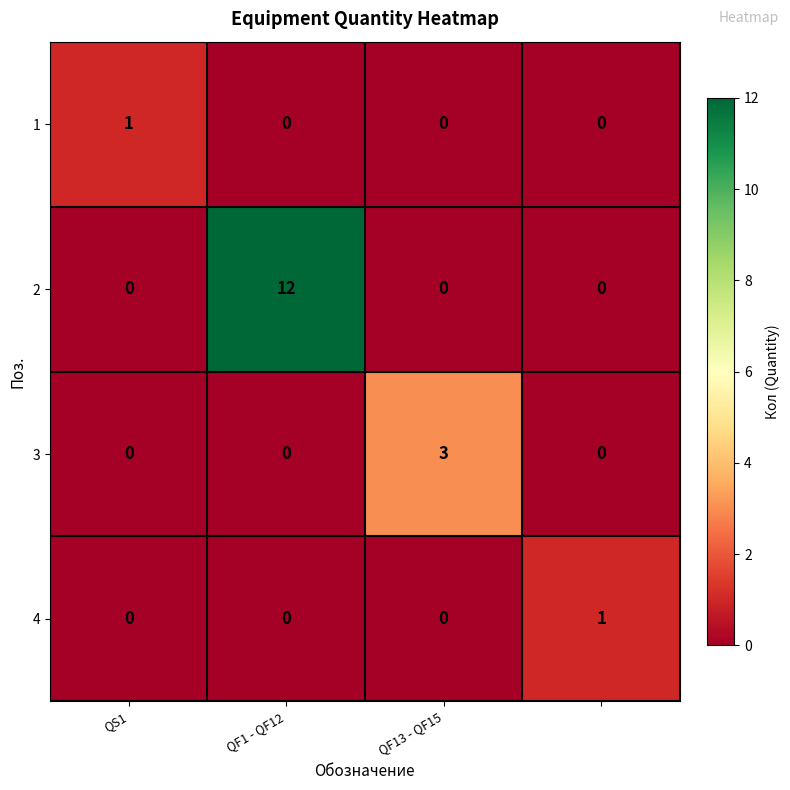

What is the difference between the maximum and second lowest values in the 3 series?

3